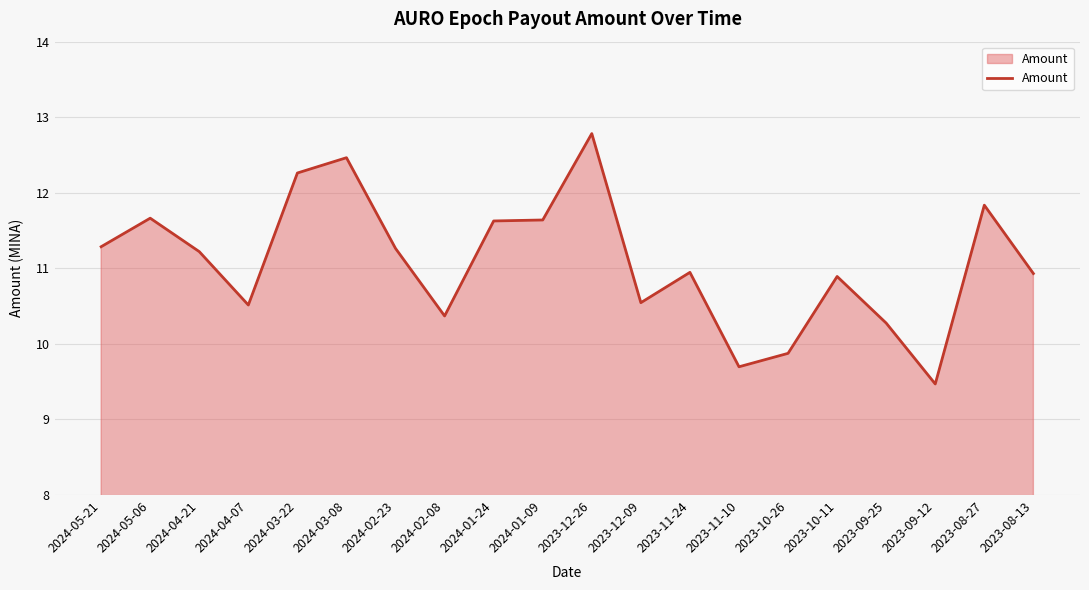

How many categories are shown in the chart?

20